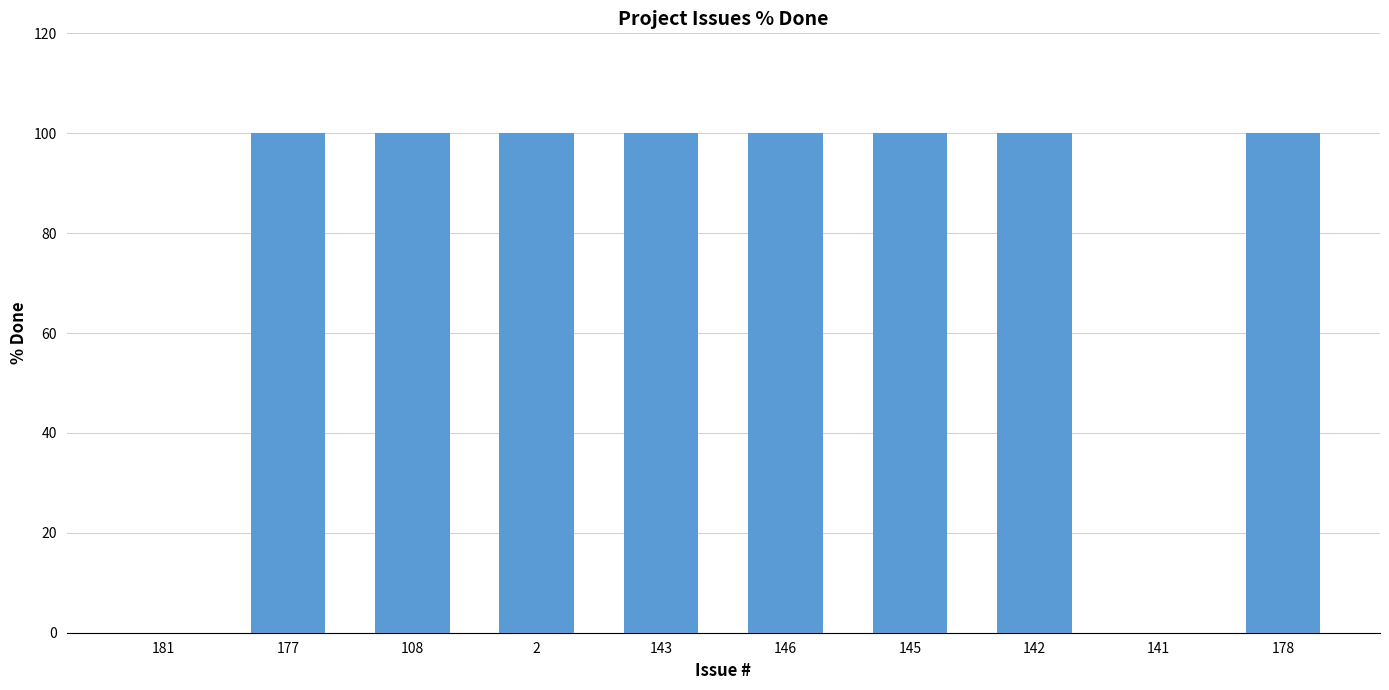

Are the bars horizontal?

No